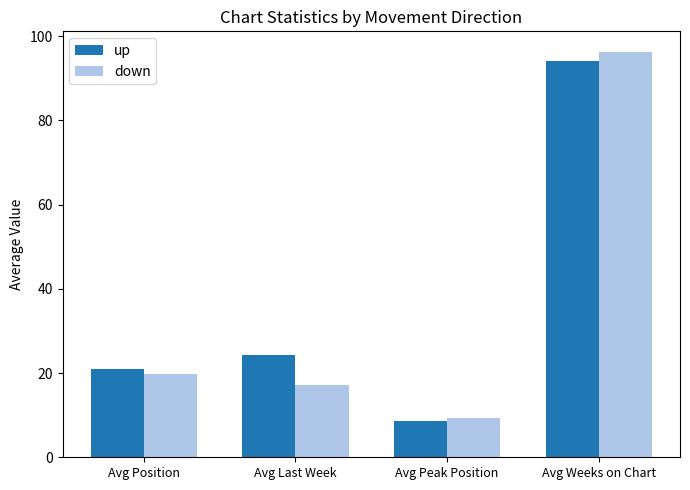

What is the label of the 4th bar from the right?

Avg Position